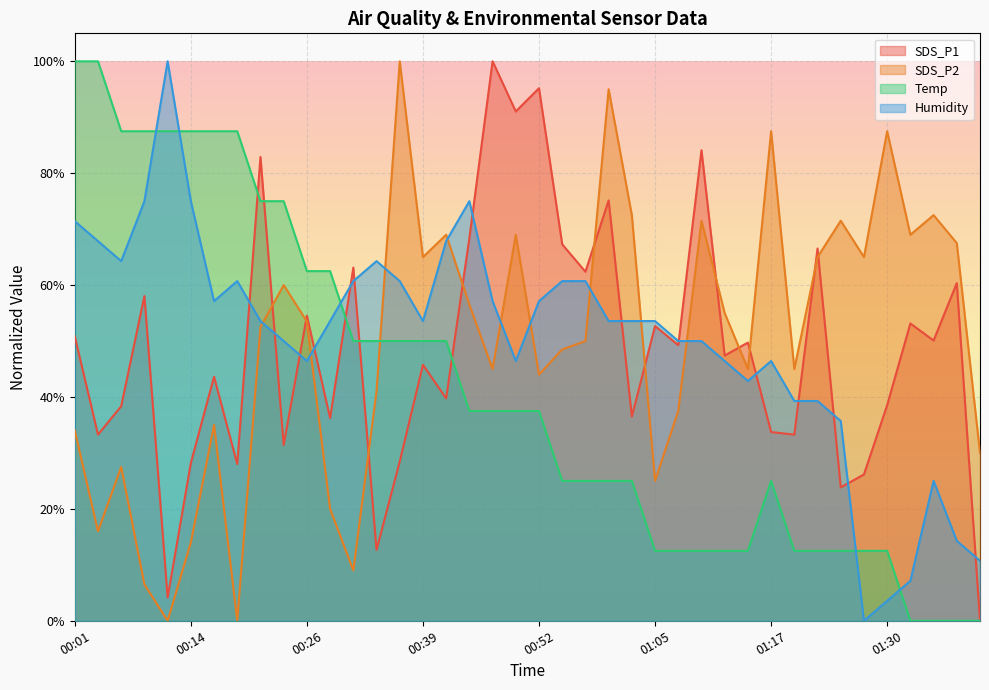

What is the average value of the SDS_P2 series?

0.5